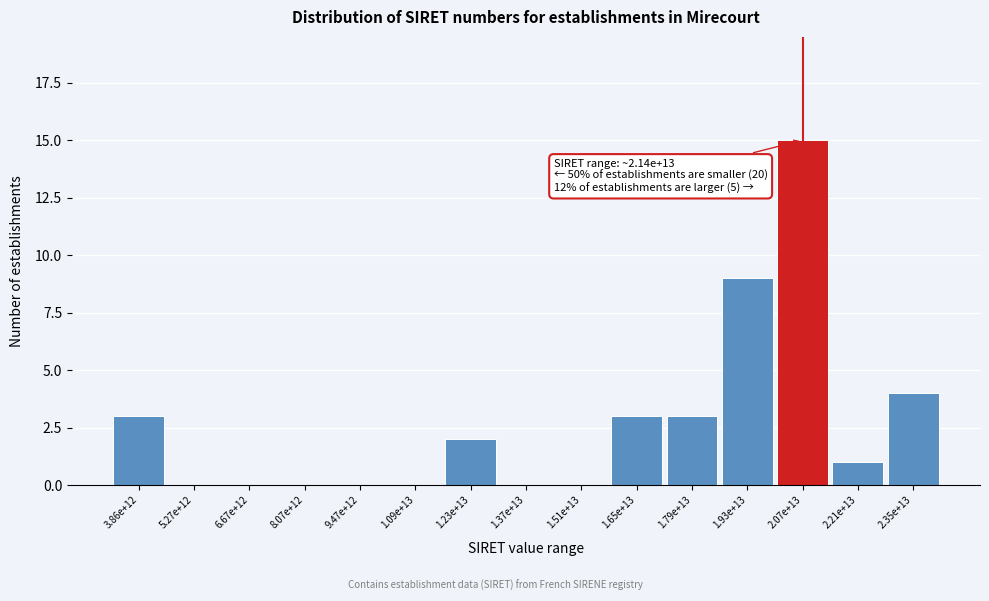

Reading left to right, extract all data points from this chart.

3.86e+12=3	5.27e+12=0	6.67e+12=0	8.07e+12=0	9.47e+12=0	1.09e+13=0	1.23e+13=2	1.37e+13=0	1.51e+13=0	1.65e+13=3	1.79e+13=3	1.93e+13=9	2.07e+13=15	2.21e+13=1	2.35e+13=4